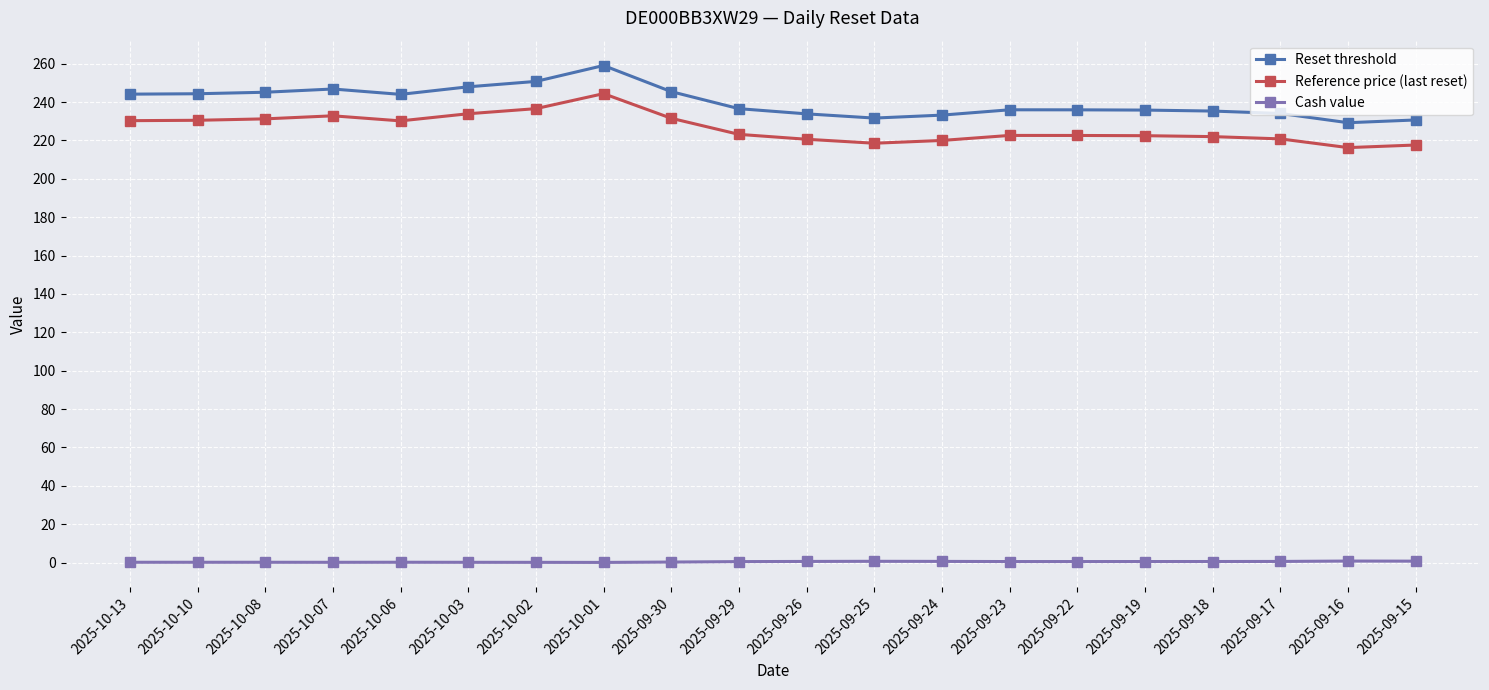

What is the average value of the Cash value series?

0.4